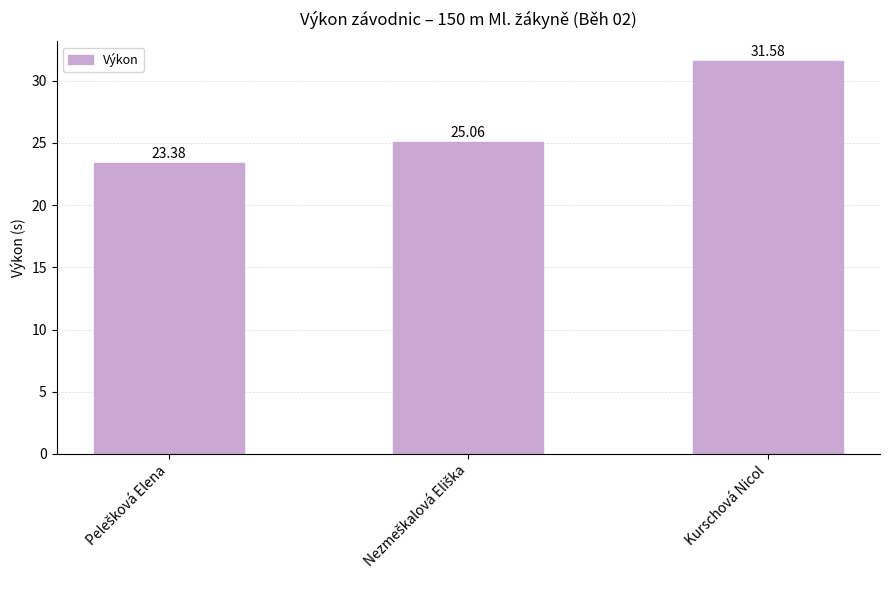

Does the chart contain any negative values?

No